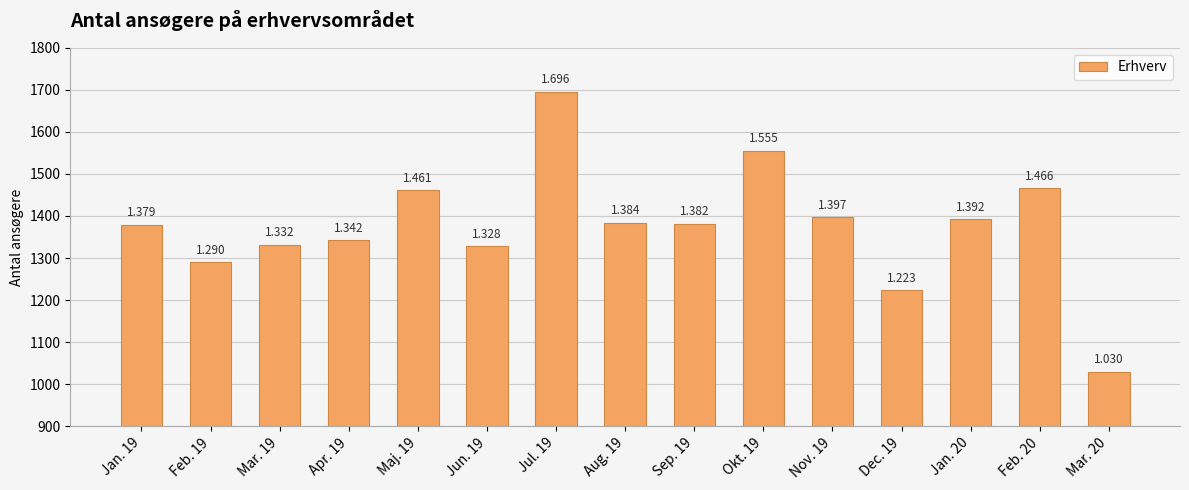

What is the change in value from Feb. 19 to Aug. 19?

+94